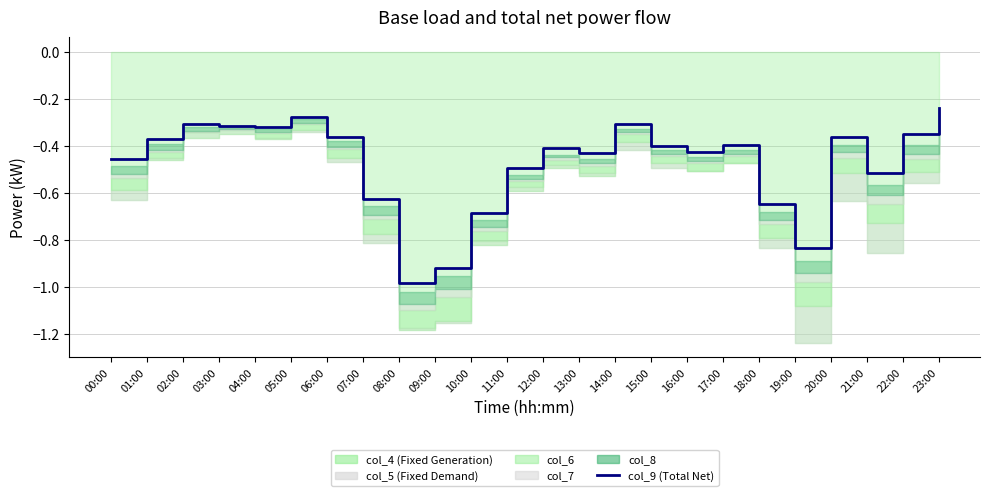

What is the label of the 16th point from the left?

15:00